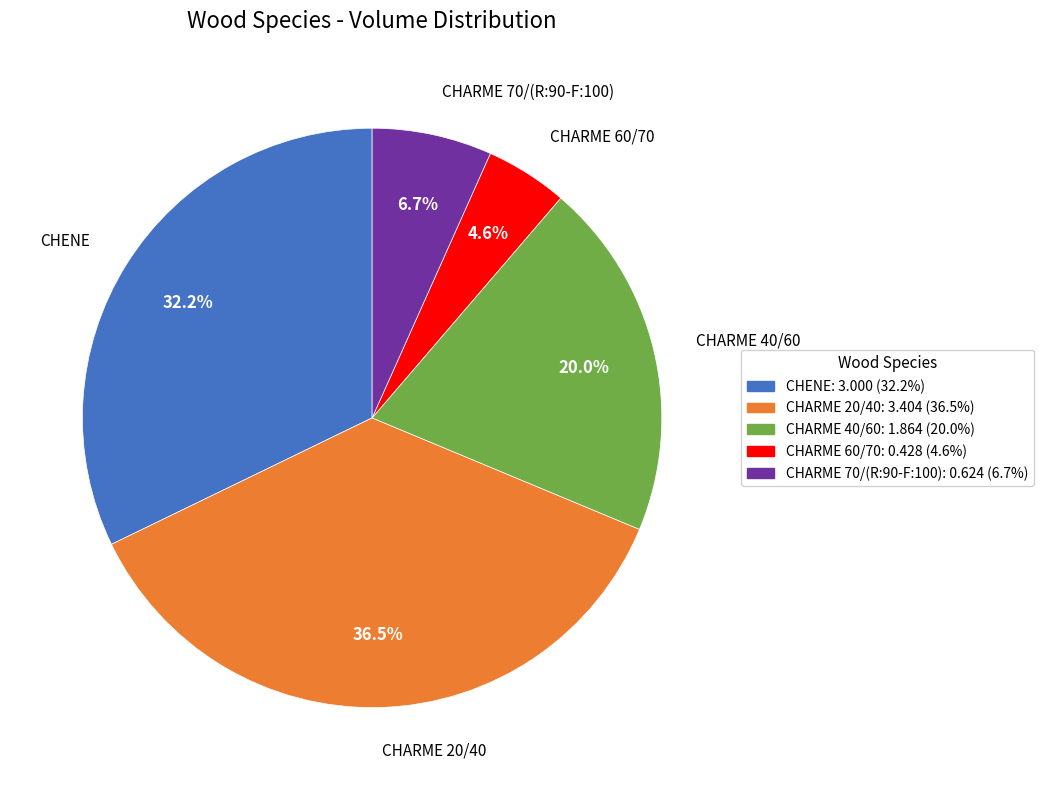

To the nearest percent, what is the difference between the largest and smallest slice percentages?

32%